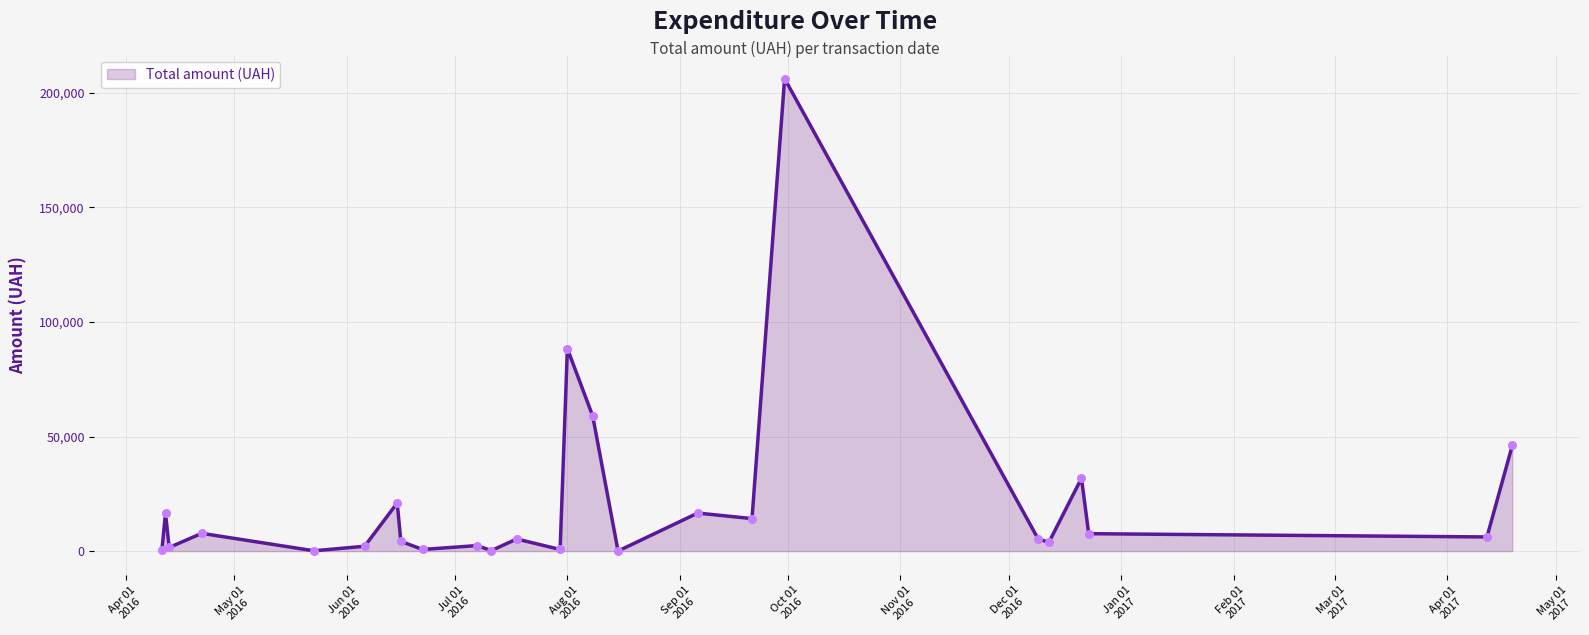

Is this an area chart (filled region under the line)?

Yes